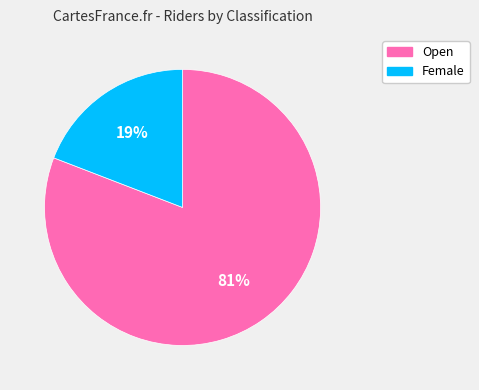

Which category accounts for the majority?

Open